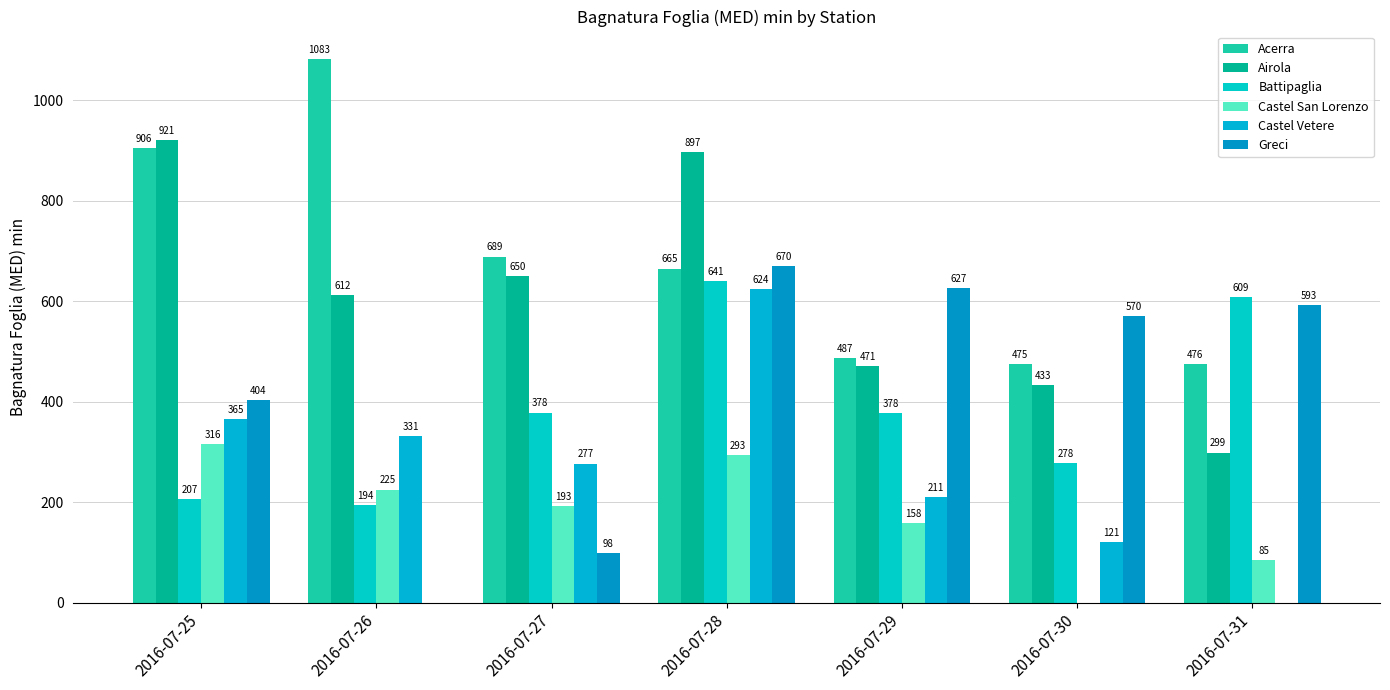

How many data points does each series have?

7